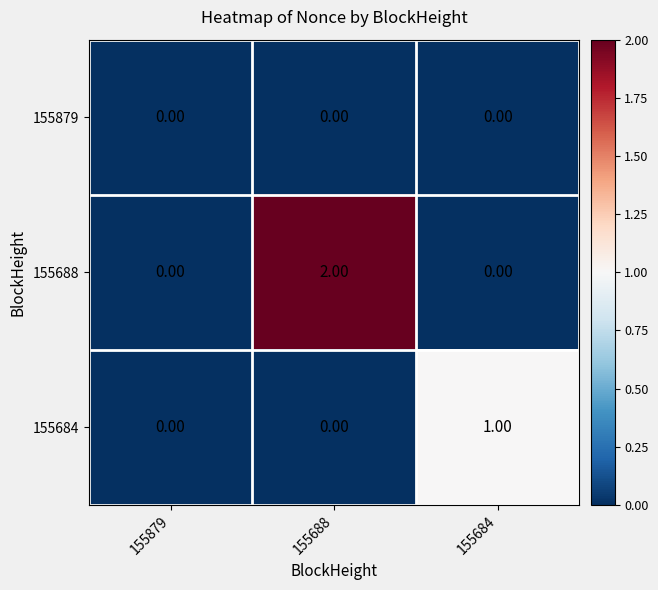

At which category is the sum across all series the highest?

155688